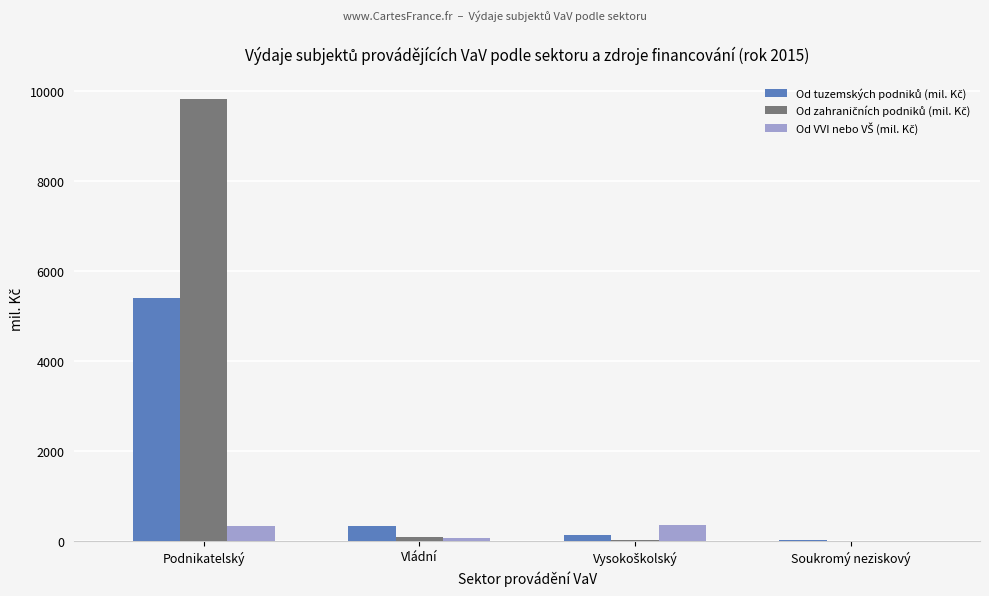

How many series are shown in this chart?

3